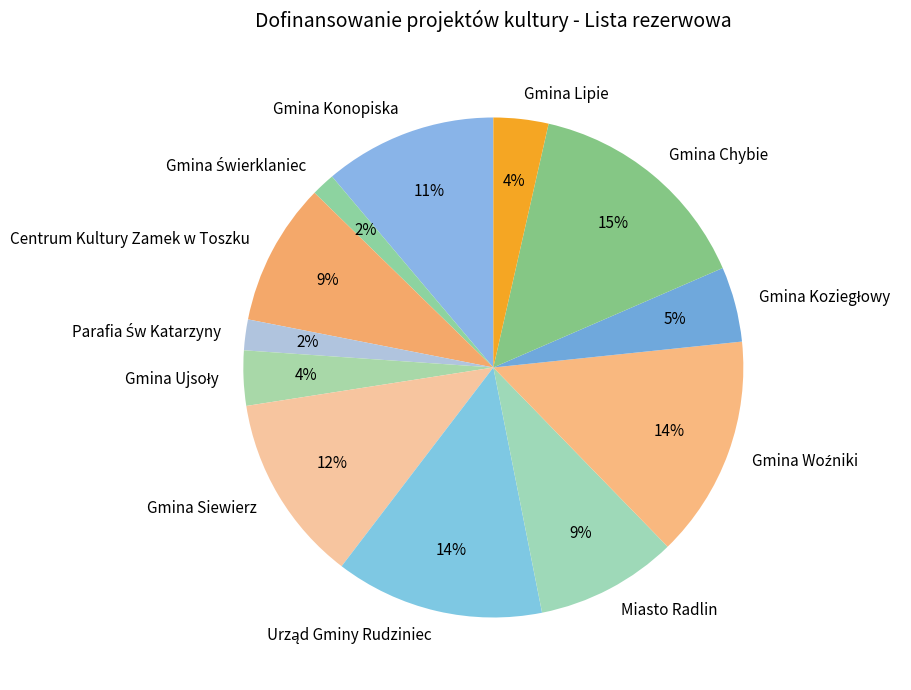

To the nearest percent, what is the average slice percentage?

8%